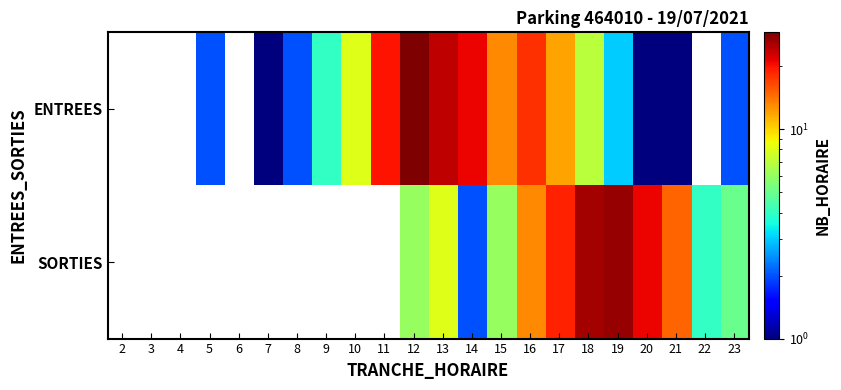

The value of ENTREES at 16 is 18.0. True or false?

True